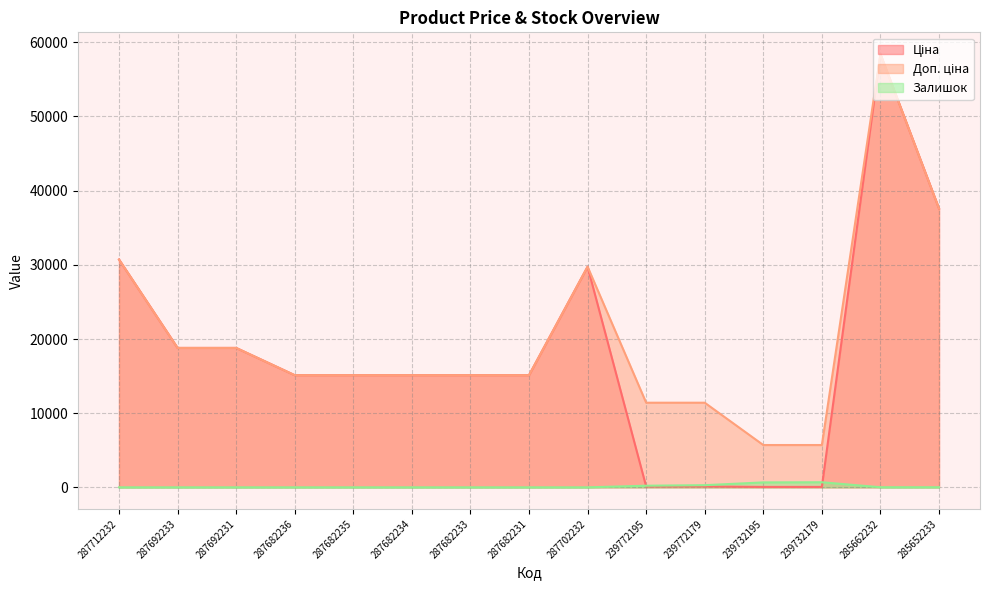

How many data points in Доп. ціна are above 15120?

6